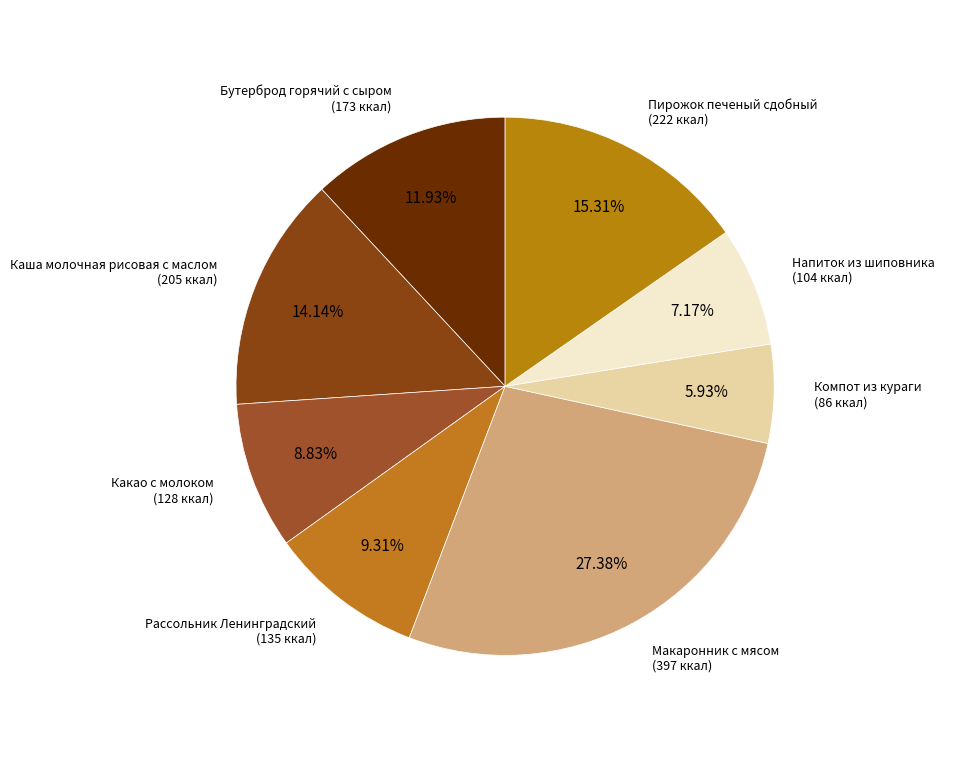

How many slices are in this pie chart?

8